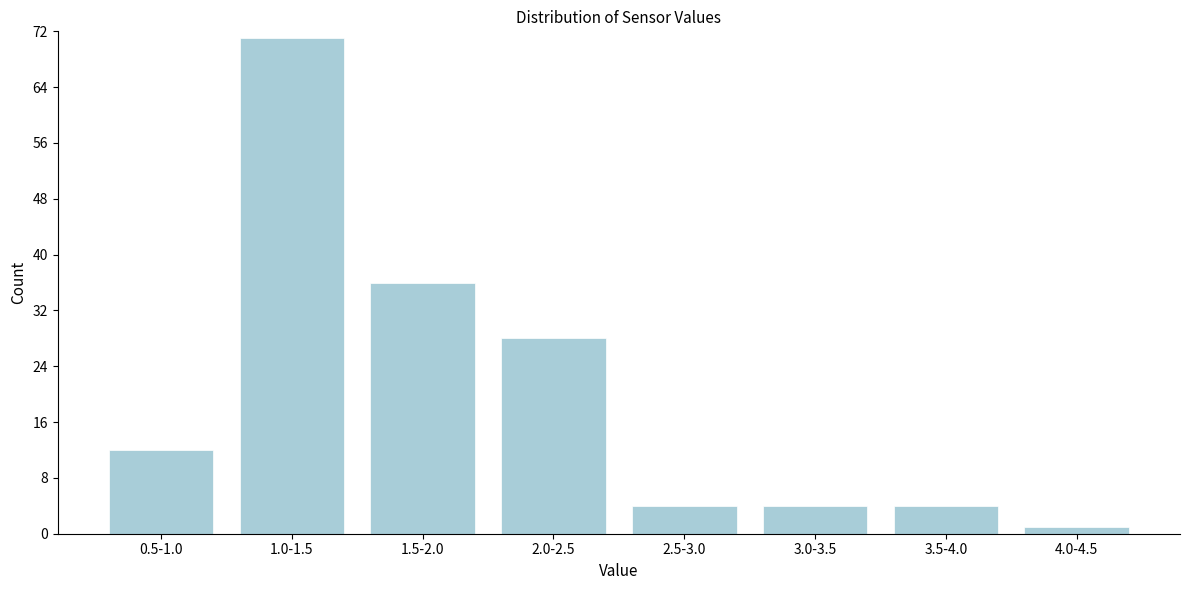

Reading left to right, list all the values displayed in this chart.

0.5-1.0=12	1.0-1.5=71	1.5-2.0=36	2.0-2.5=28	2.5-3.0=4	3.0-3.5=4	3.5-4.0=4	4.0-4.5=1